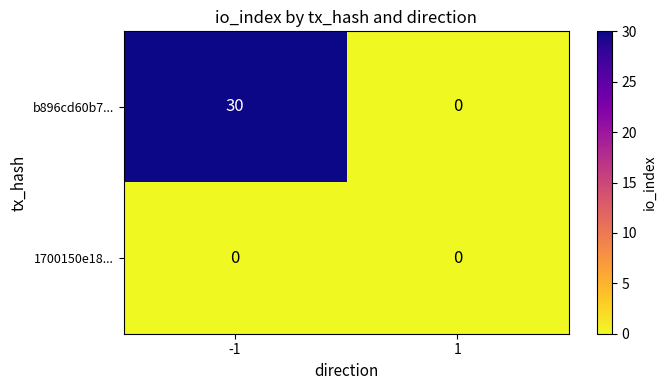

Between -1 and 1, which series saw the biggest shift?

b896cd60b7...